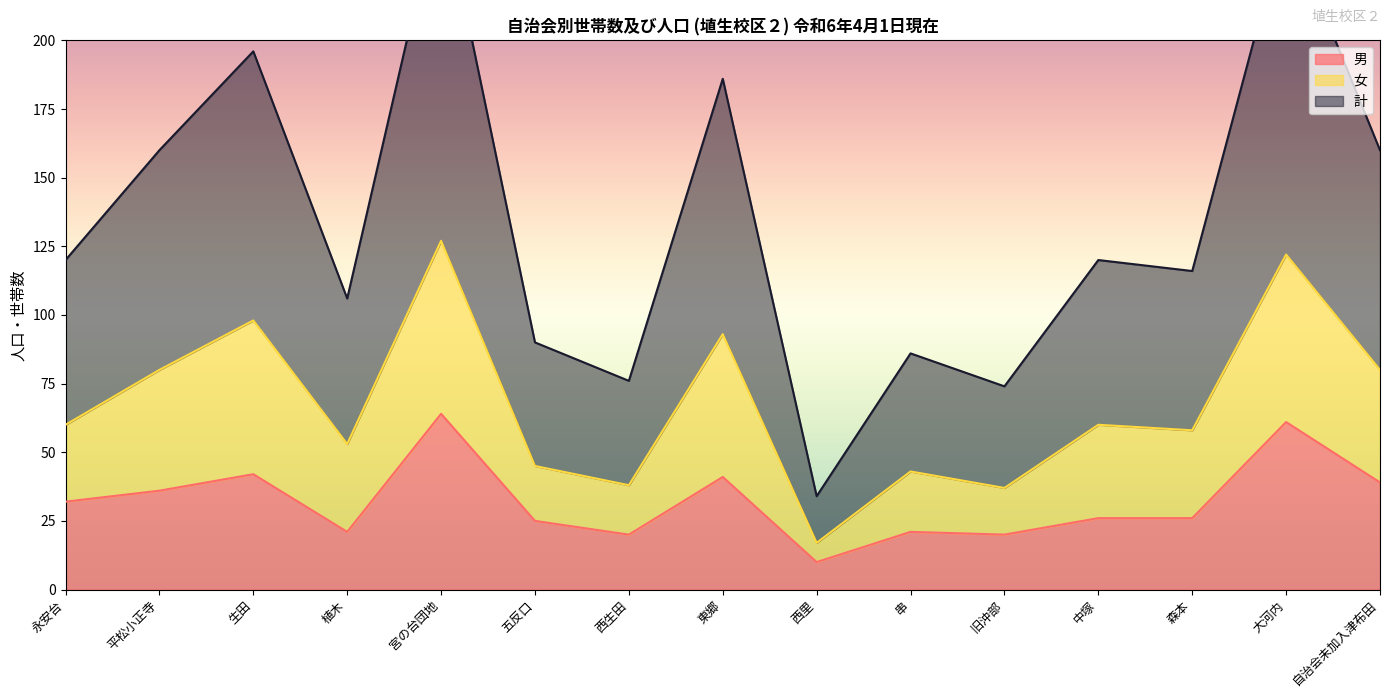

What is the label of the 8th point from the left?

東郷